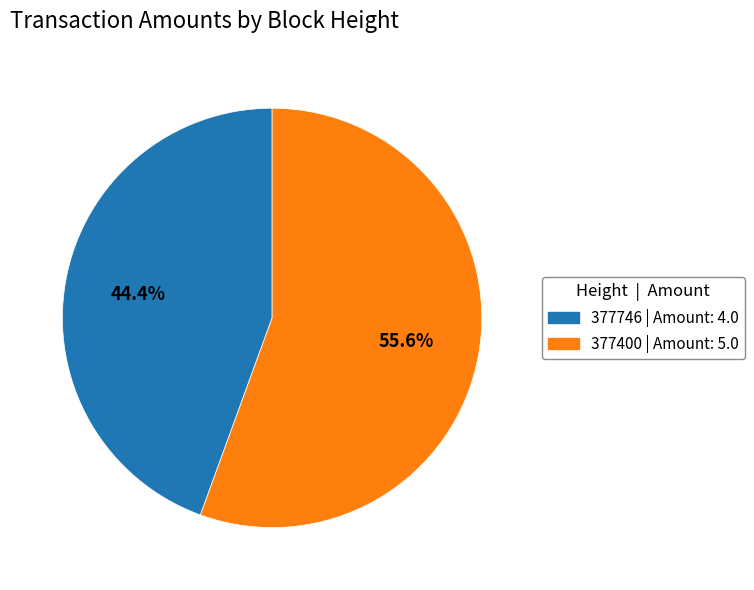

Which slice is the largest?

377400